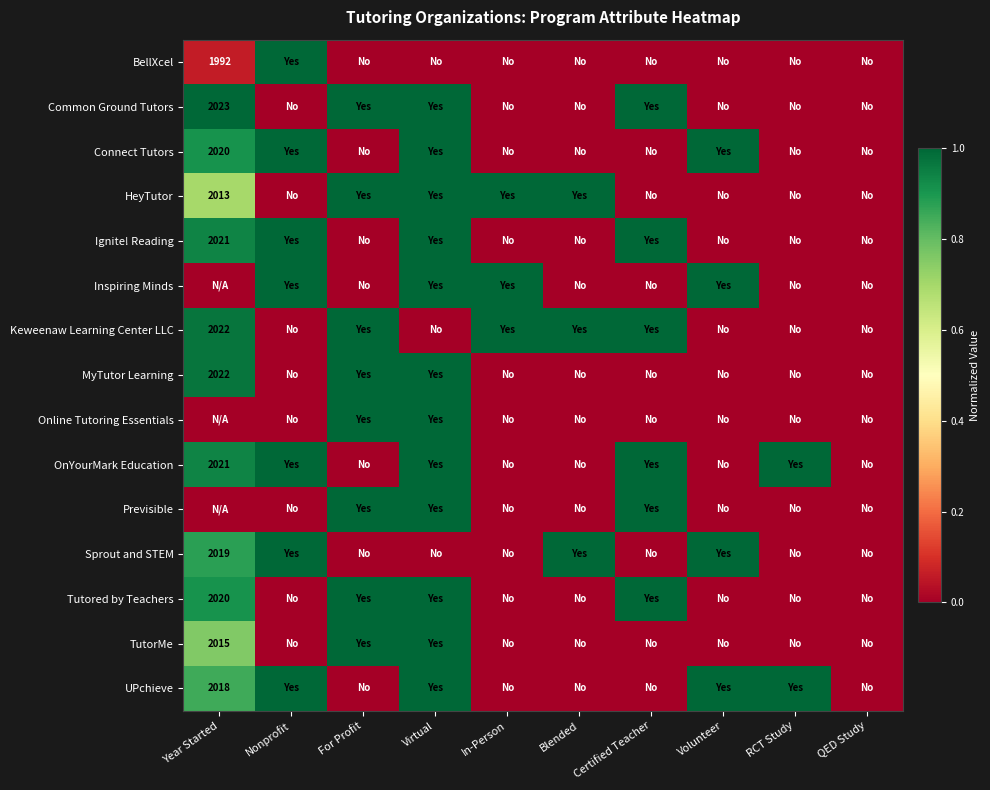

What is the sum of all Connect Tutors values?

3.9